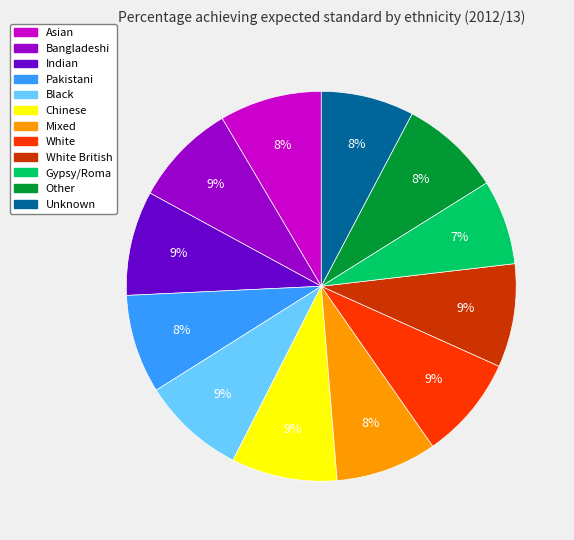

Does any single category account for the majority?

No